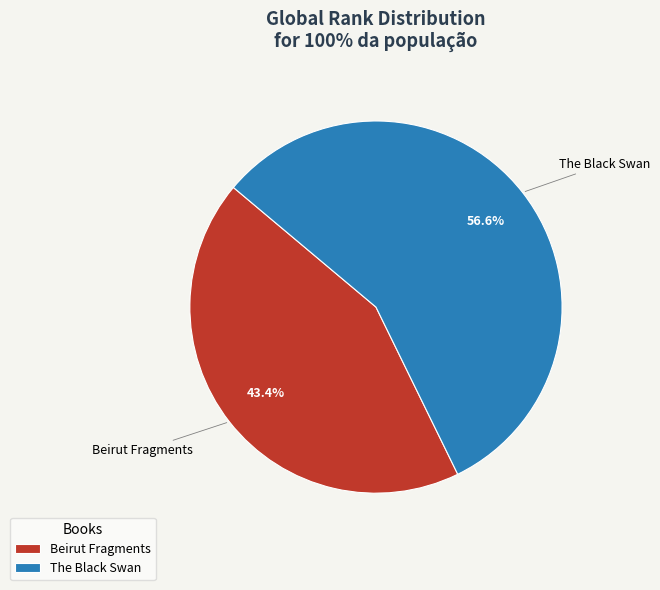

Is the sum of Beirut Fragments and The Black Swan greater than half?

Yes